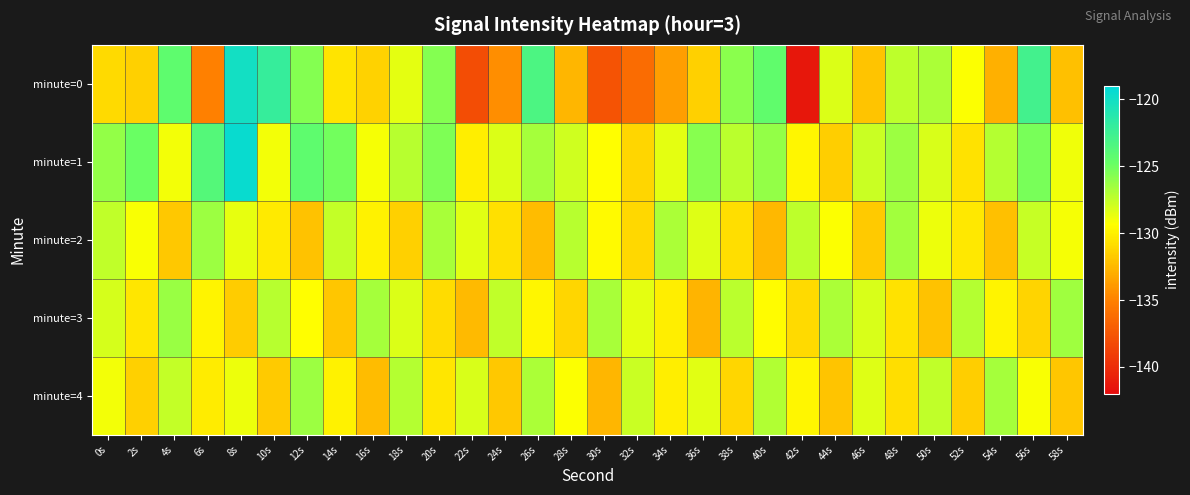

Rank the series at 26s from highest to lowest value.

minute=0, minute=1, minute=4, minute=3, minute=2